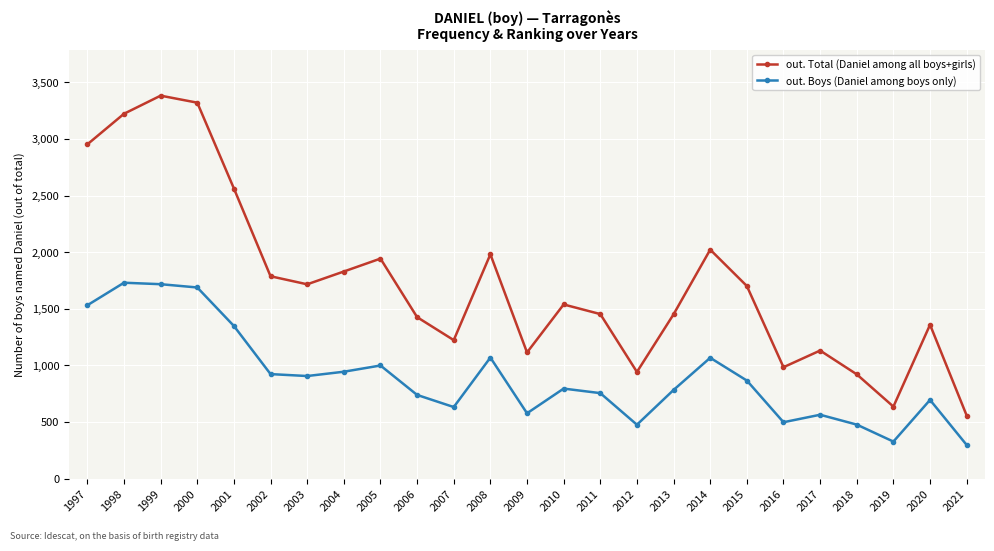

What is the minimum value shown in the chart?

297